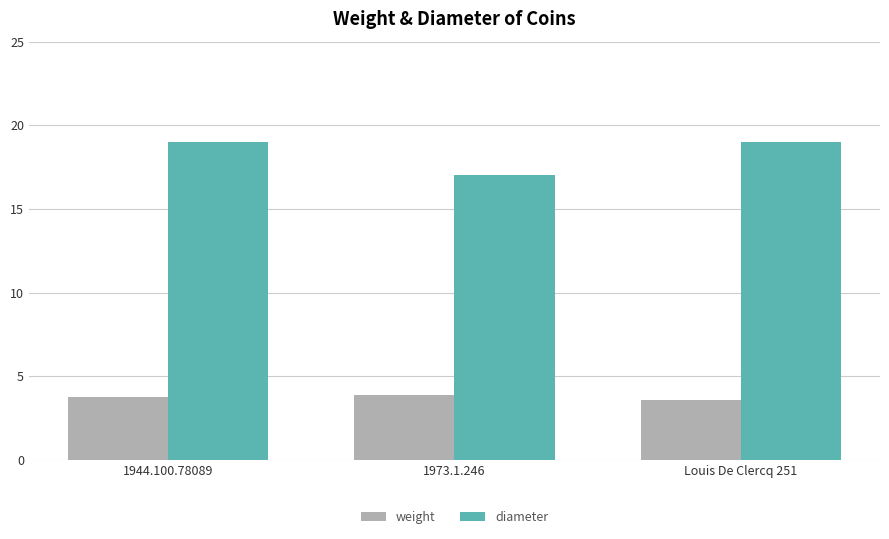

True or false: diameter has a value of 17.0 at 1973.1.246.

True